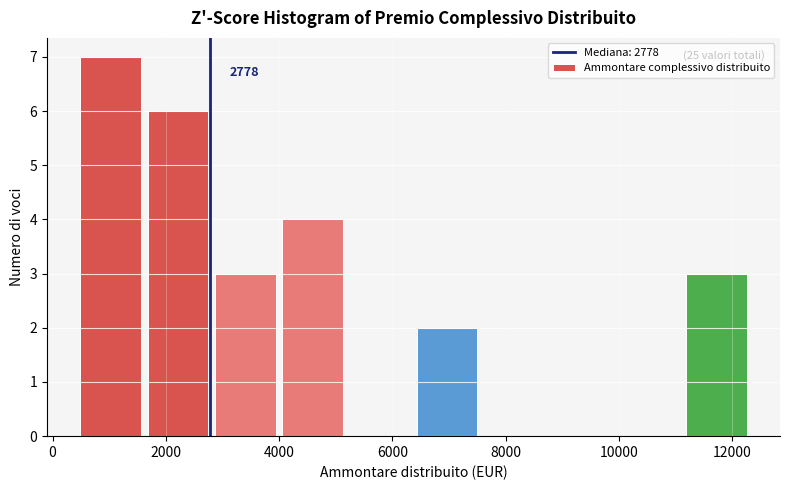

Over which range of the x-axis is the bar tallest?

400 to 1600